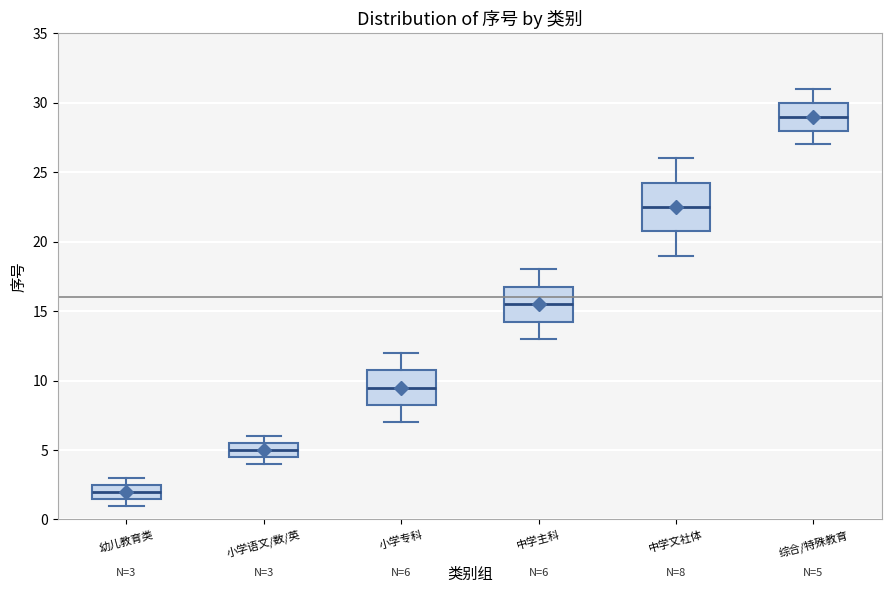

Comparing the boxes themselves (not the whiskers), which one is the tallest?

中学文社体